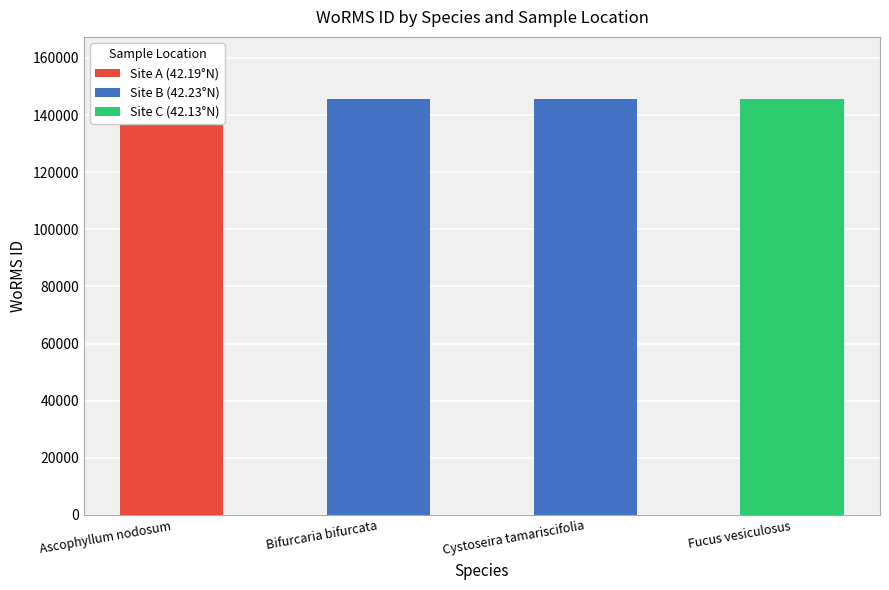

Which series has the largest total across all categories?

Site B (42.23°N)